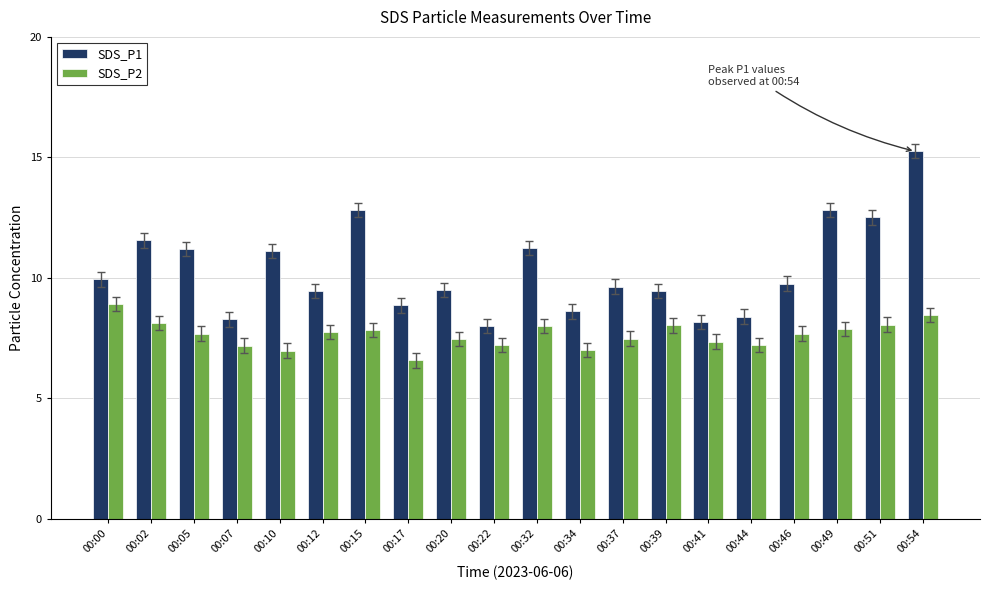

The value of SDS_P2 at 00:10 is 10.1. True or false?

False